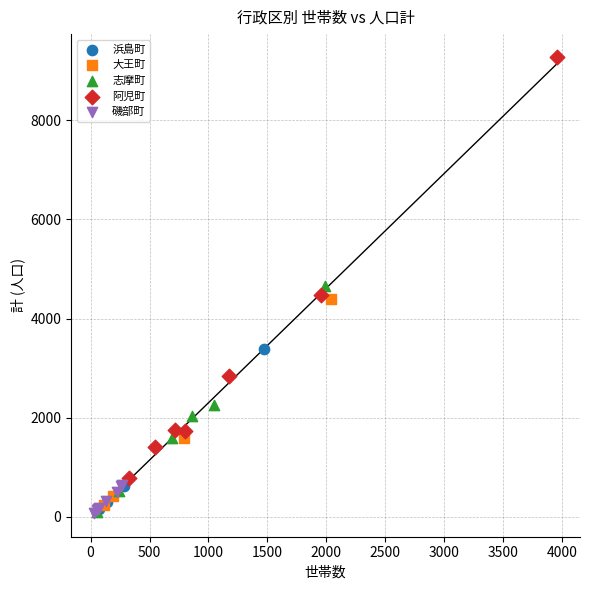

Which series reaches the maximum Y coordinate?

阿児町